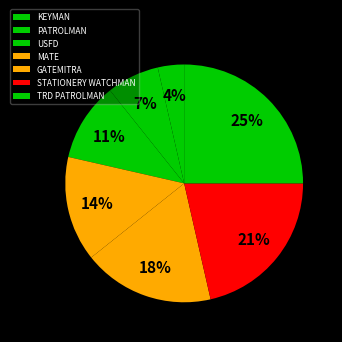

Rank the categories by value from highest to lowest.

TRD PATROLMAN, STATIONERY WATCHMAN, GATEMITRA, MATE, USFD, PATROLMAN, KEYMAN